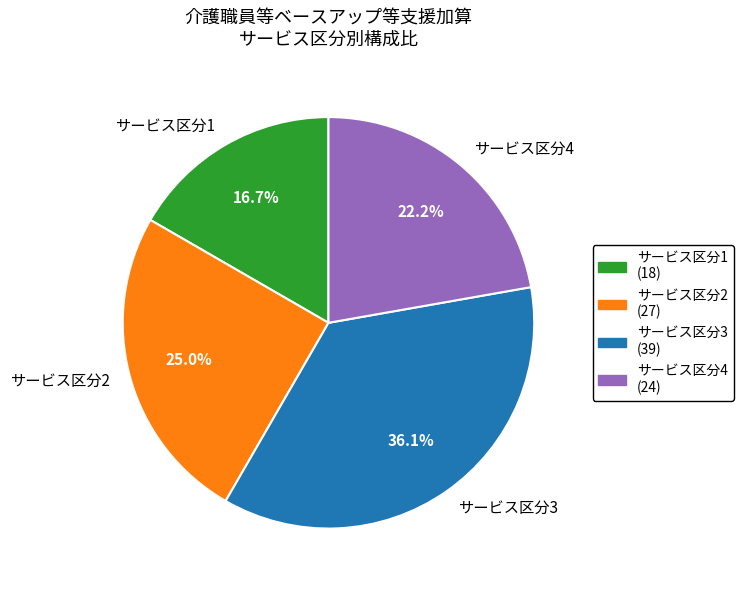

Is there a majority slice in this chart?

No